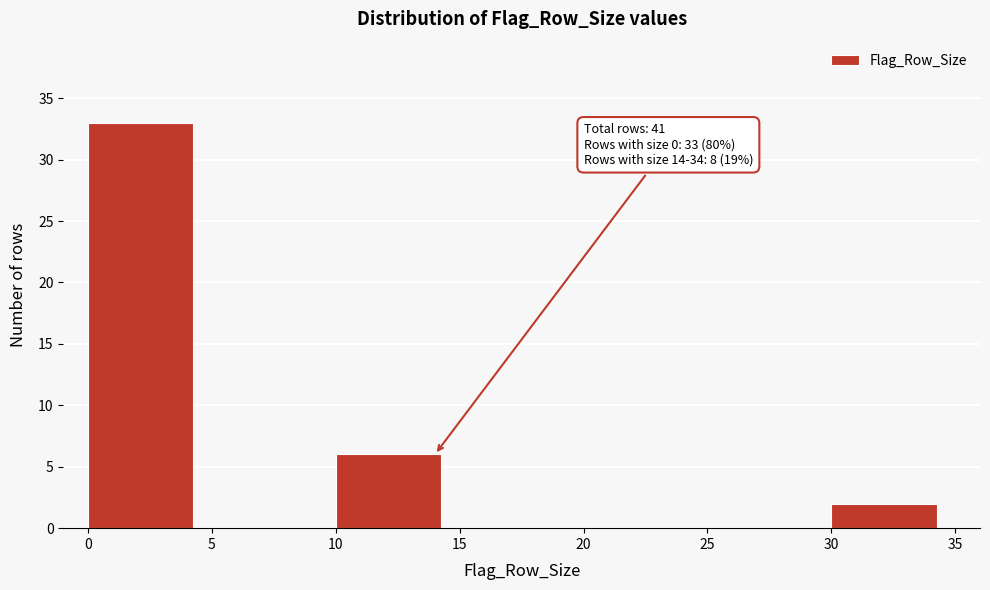

Which range on the x-axis has the tallest bar?

0 to 5